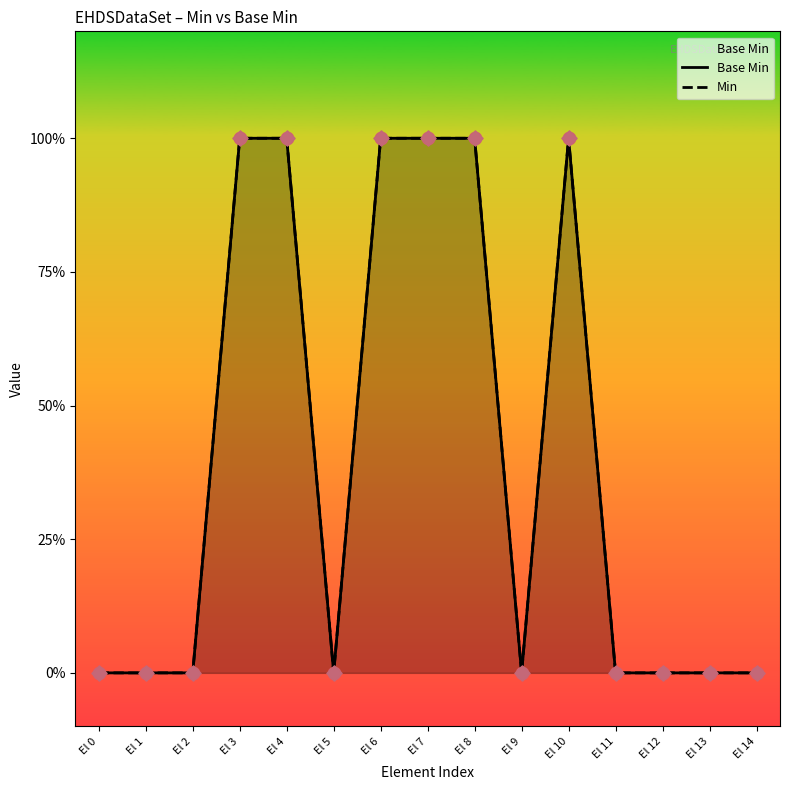

Which series has the largest total across all categories?

Base Min